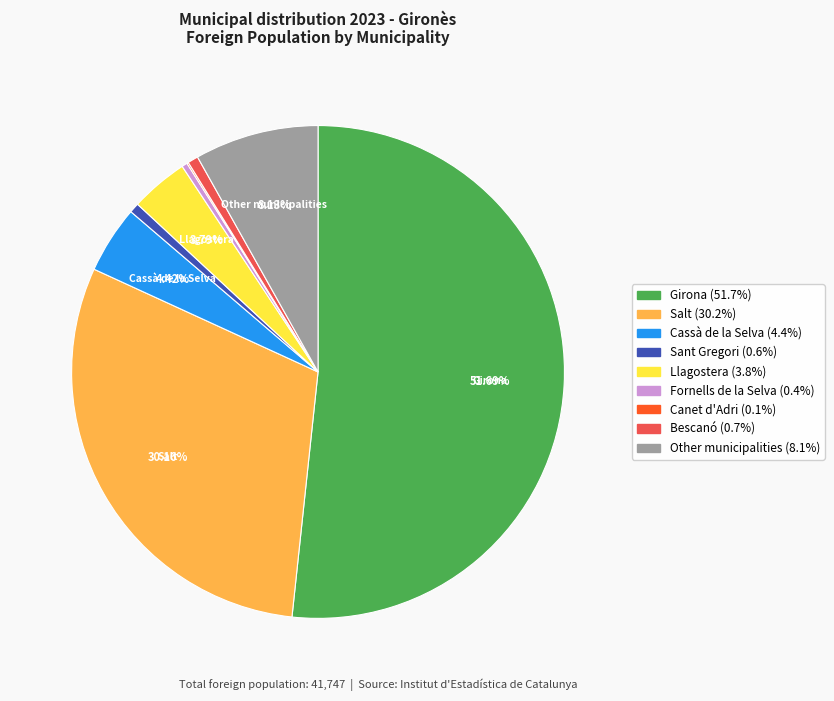

Approximately how many times larger is the value at Salt compared to Sant Gregori?

46.6